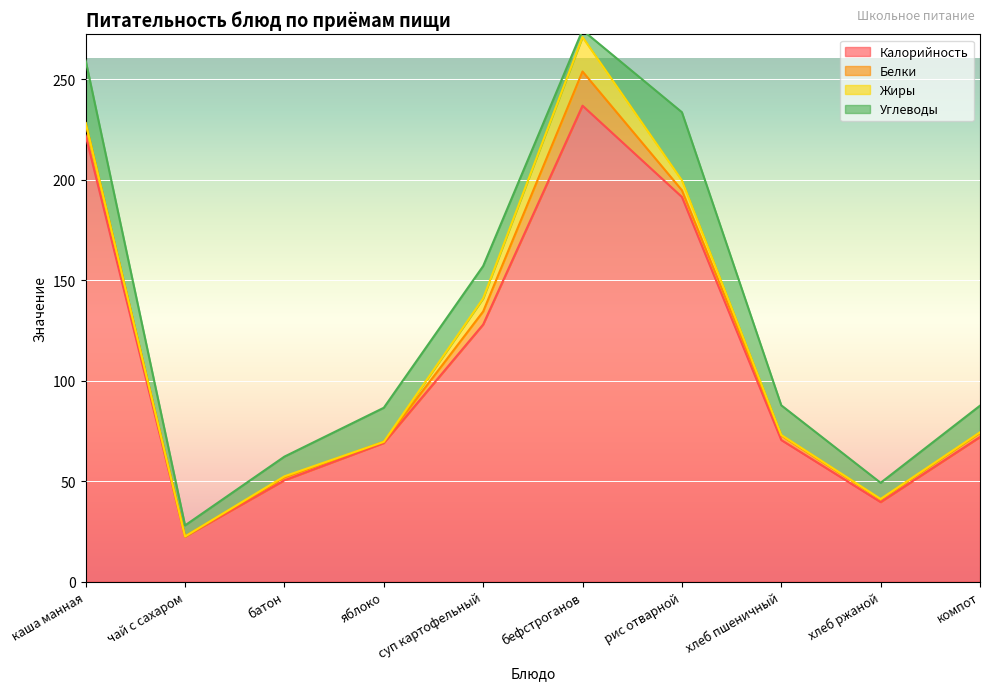

What are all the series names shown in the legend?

Калорийность, Белки, Жиры, Углеводы